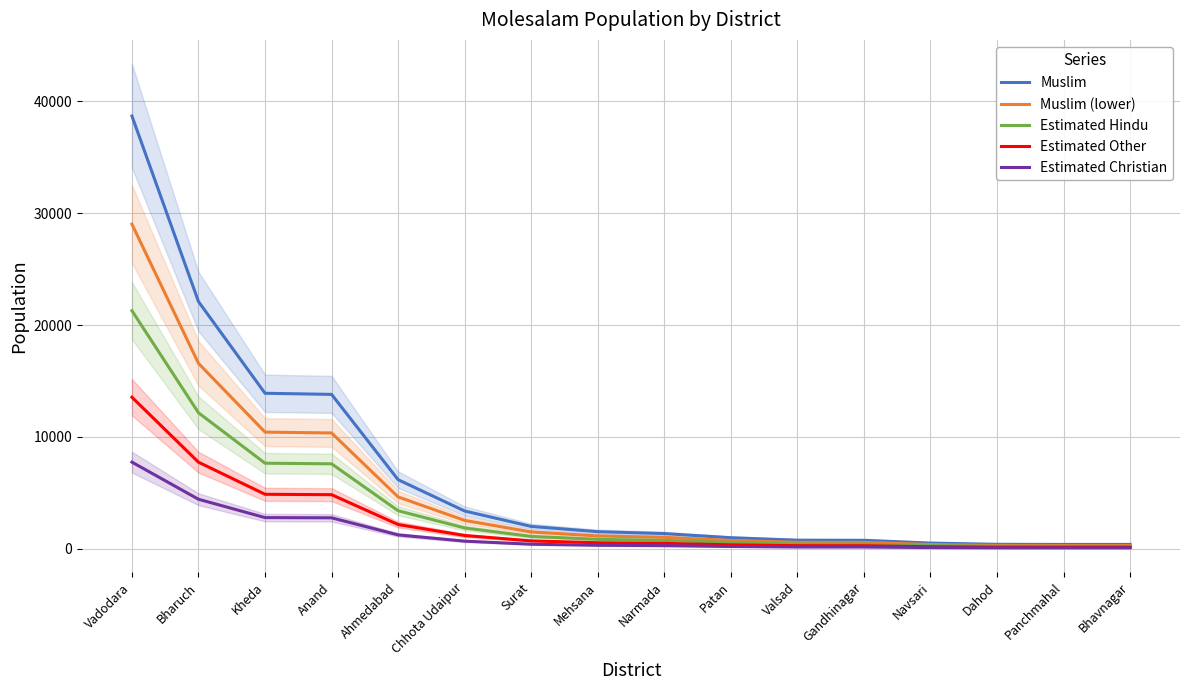

What is the value of the Muslim (lower) point at the 14th from the left?

292.5